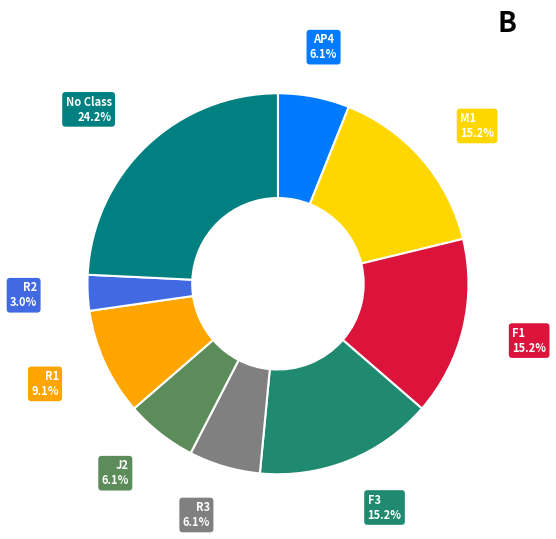

Count the number of slices in the pie.

9